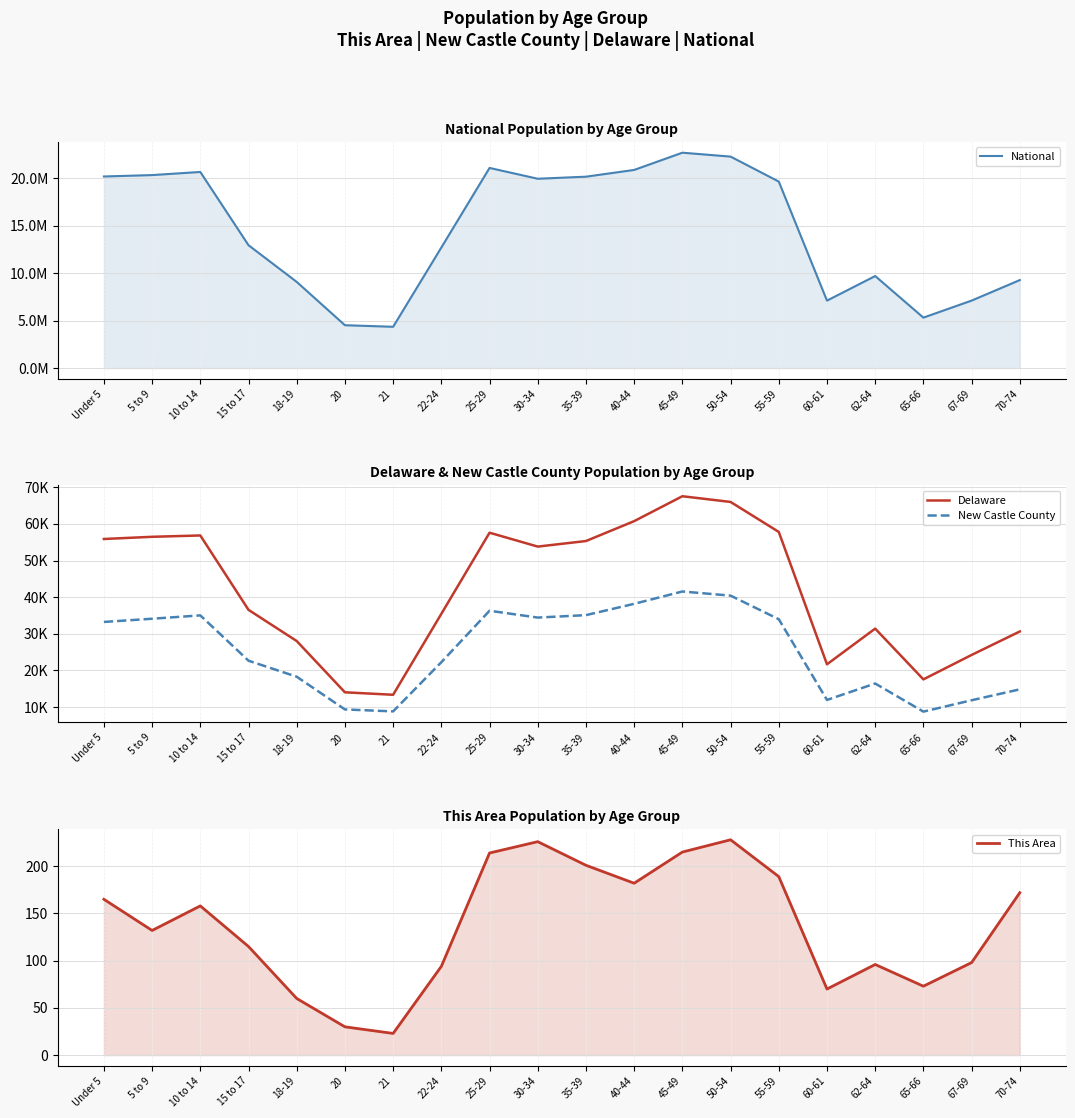

Which series changed the most between 35-39 and 65-66?

National